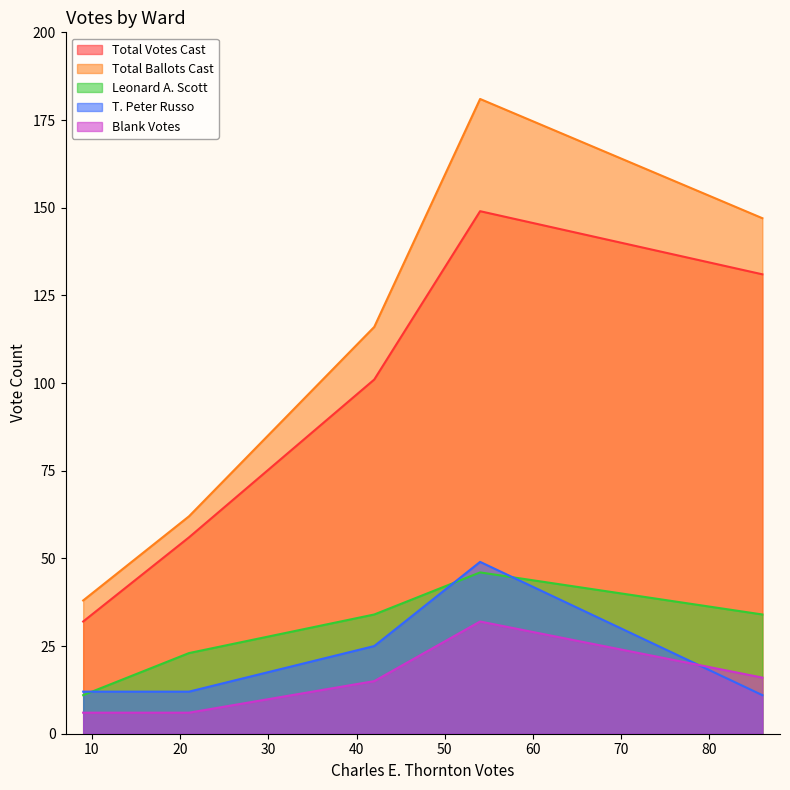

What is the minimum value for Leonard A. Scott?

11